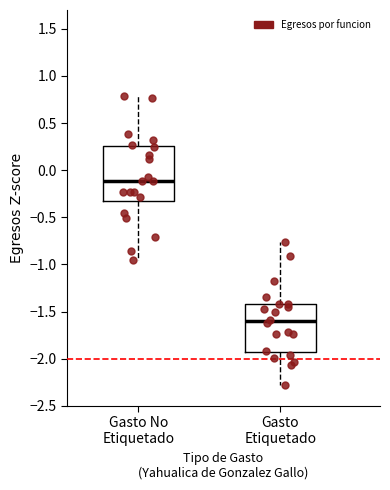

Which box has the lowest median line?

Gasto Etiquetado